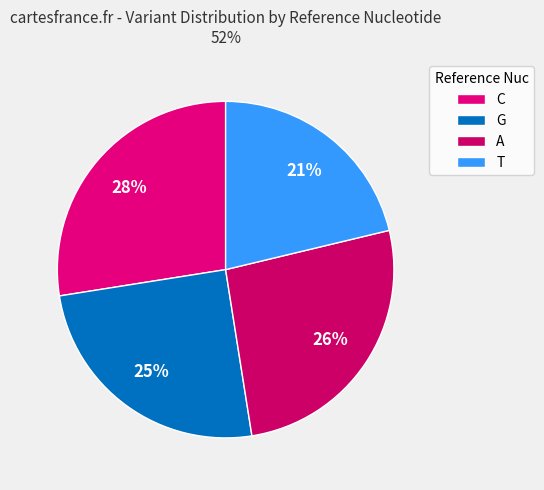

Rank the categories by value from lowest to highest.

T, G, A, C